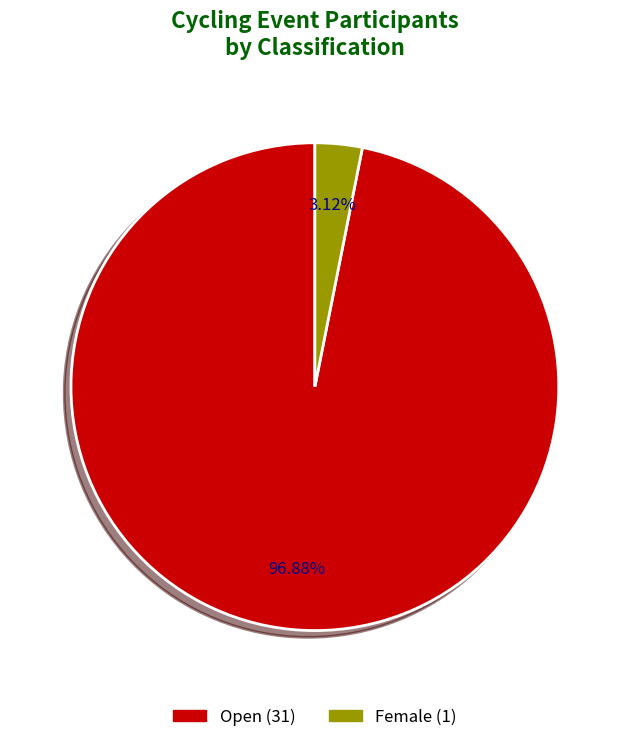

What percentage do Female and Open together represent?

100.0%